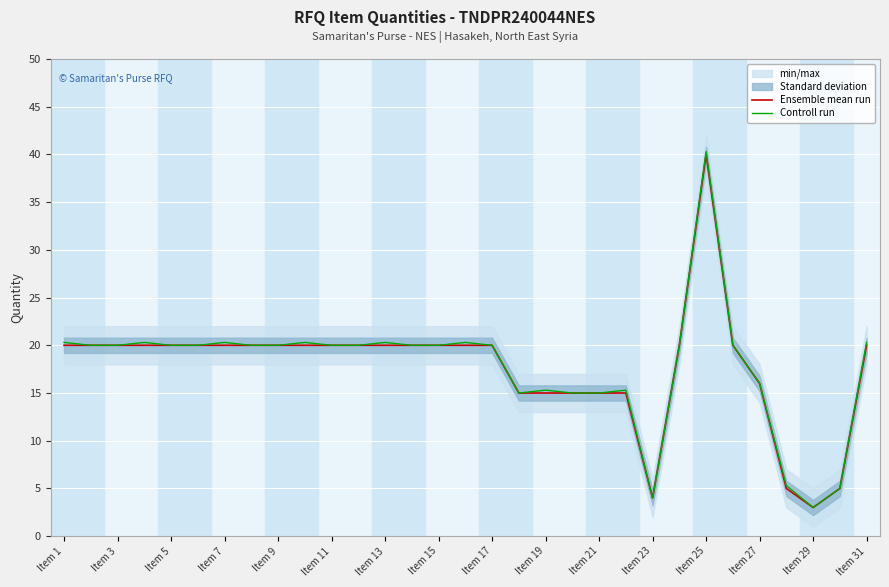

What is the minimum value for Ensemble mean run?

3.0